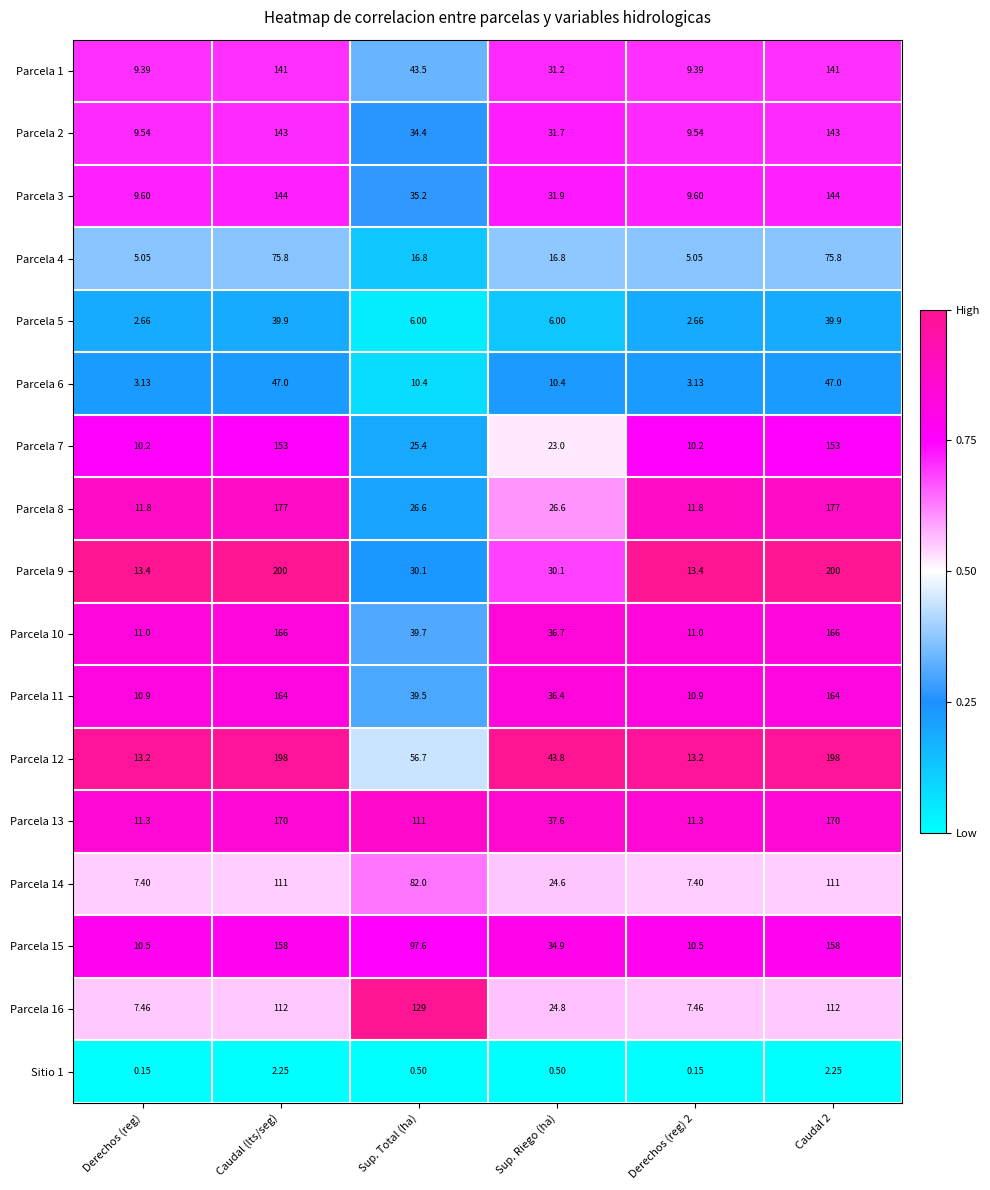

Where does the Parcela 12 series first go above 56?

Caudal (lts/seg)